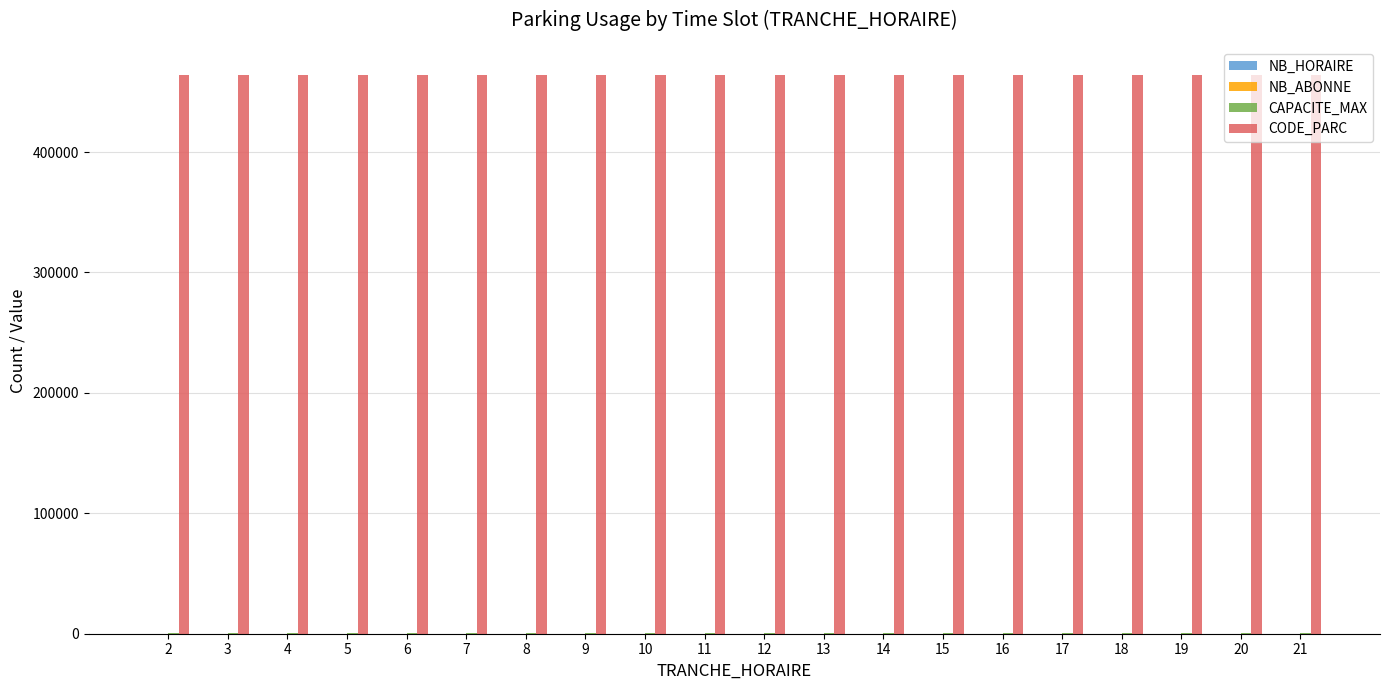

Which series has the largest total across all categories?

CODE_PARC